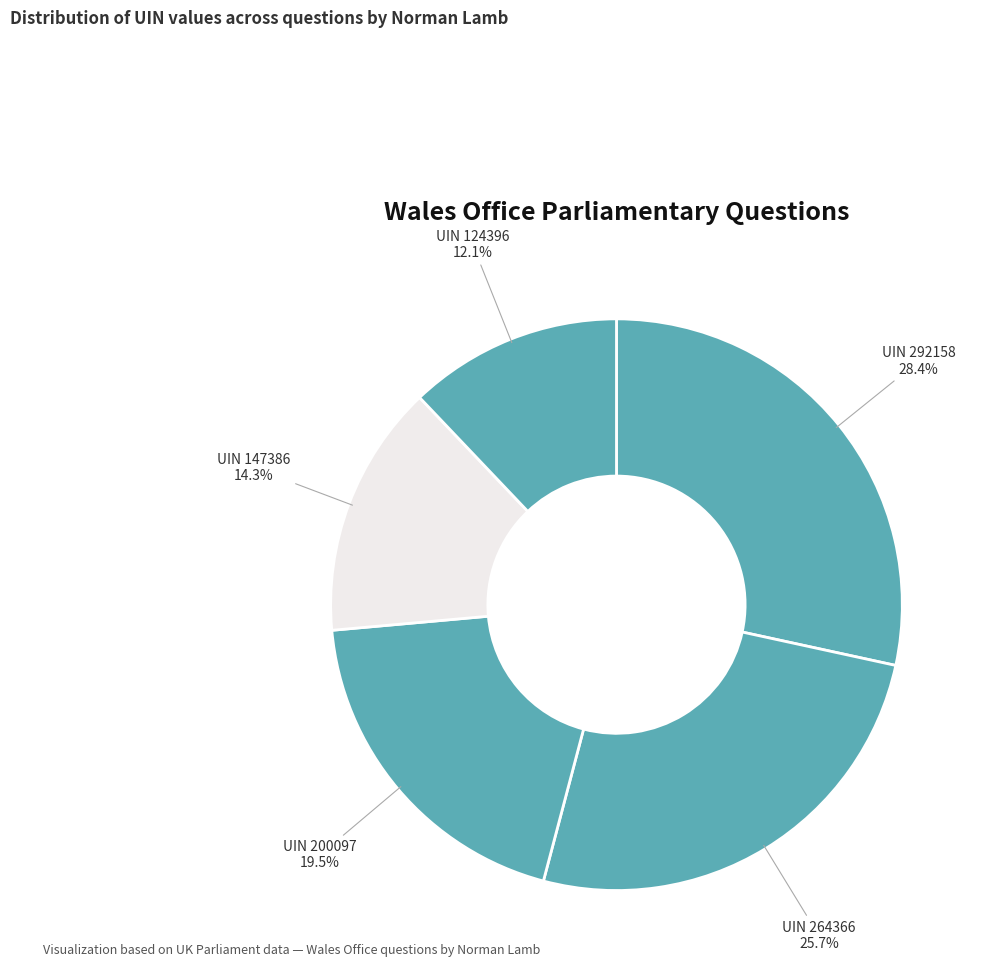

How many segments does this pie chart have?

5